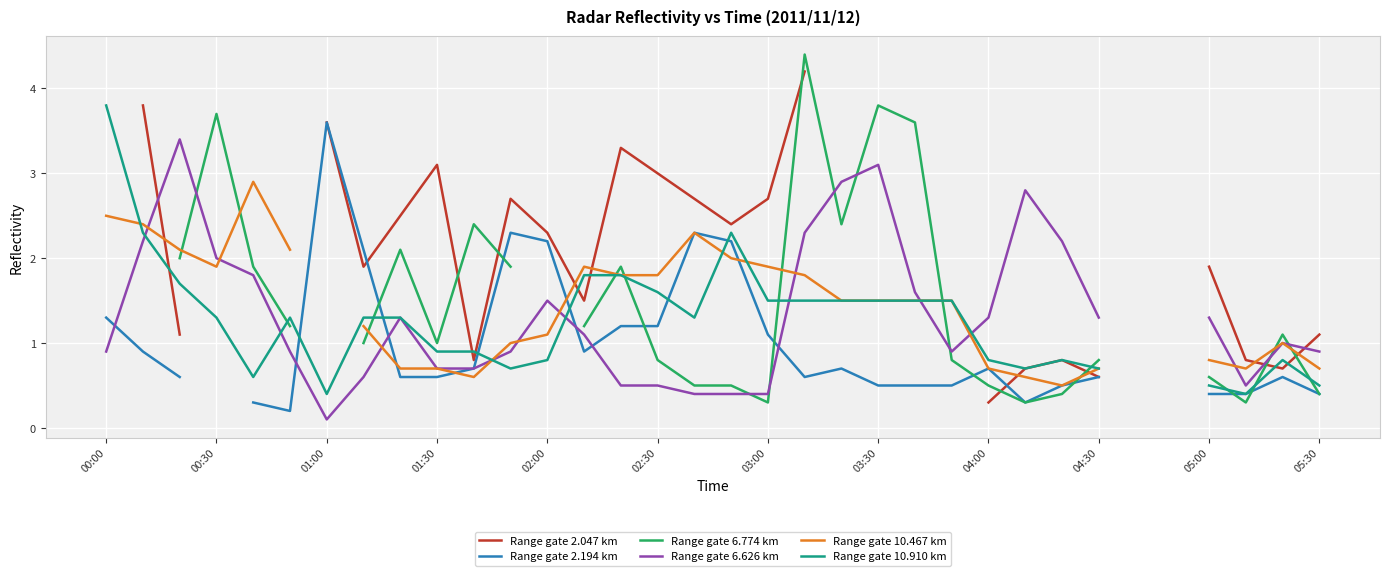

Does the chart display data point markers on the line(s)?

No